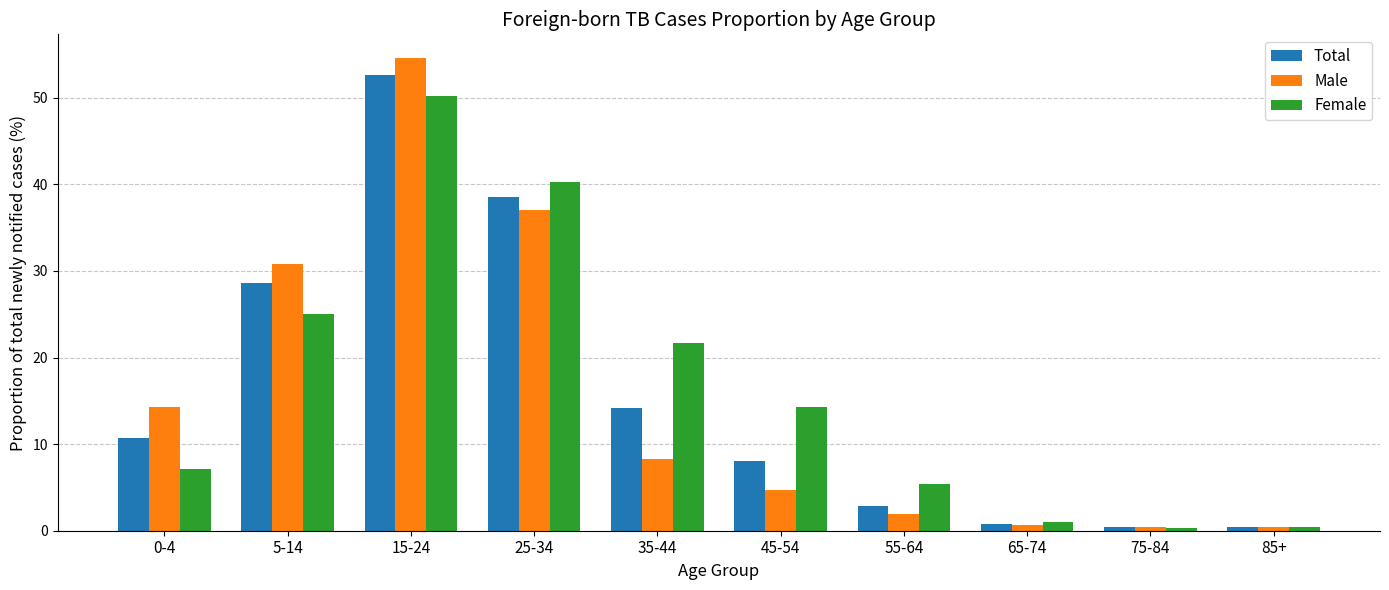

At how many categories does at least one series exceed 14?

6